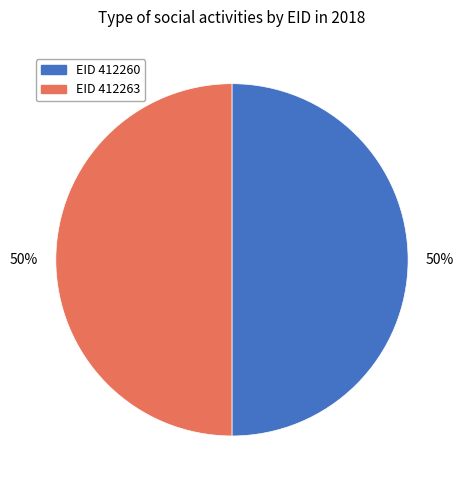

How many segments does this pie chart have?

2